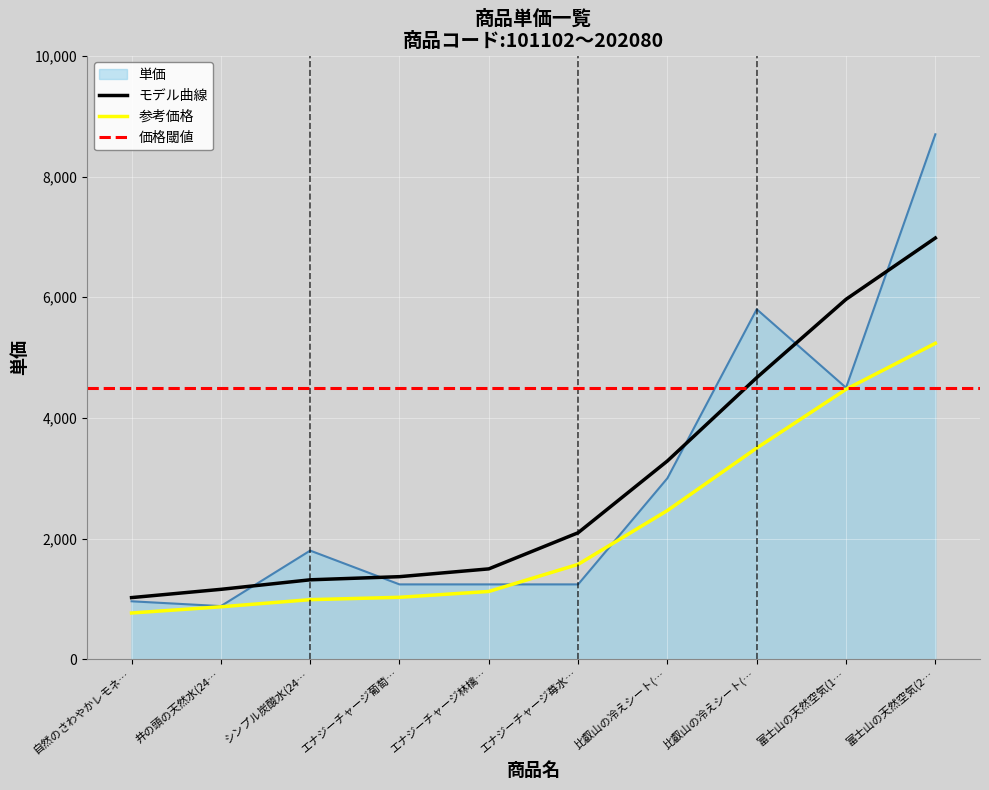

What is the sum of the values at エナジーチャージ林檎… and 富士山の天然空気(1…?

5740